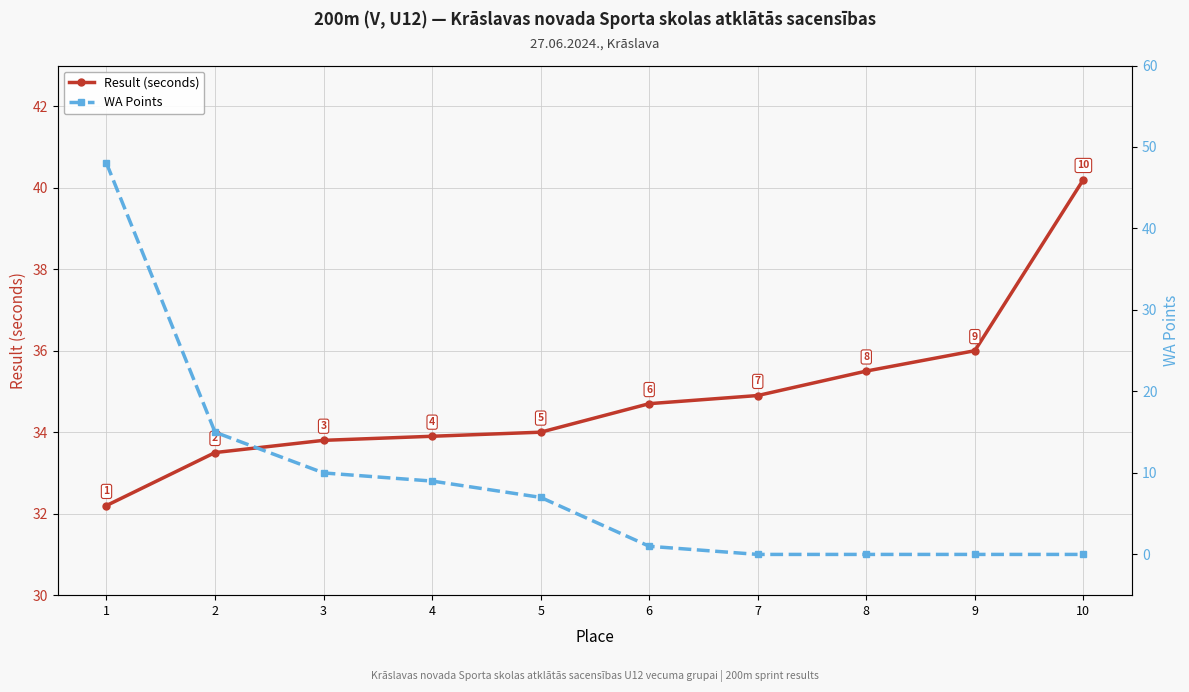

How many intersections are there between WA Points and Result (seconds)?

1